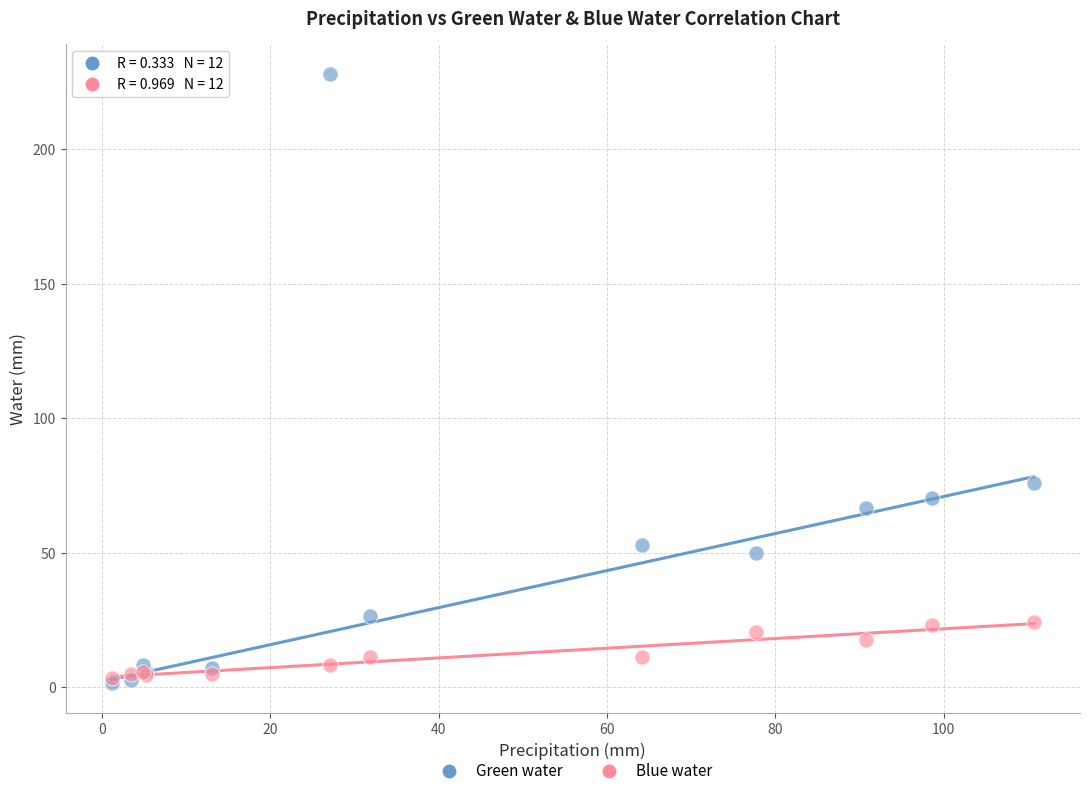

In the Green water series, what Y value is closest to 114?

76.1